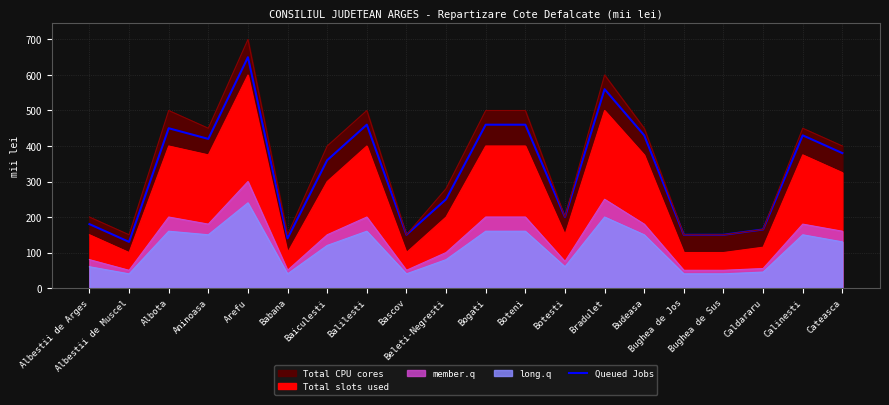

At which category does the data reach its first local peak?

Albota